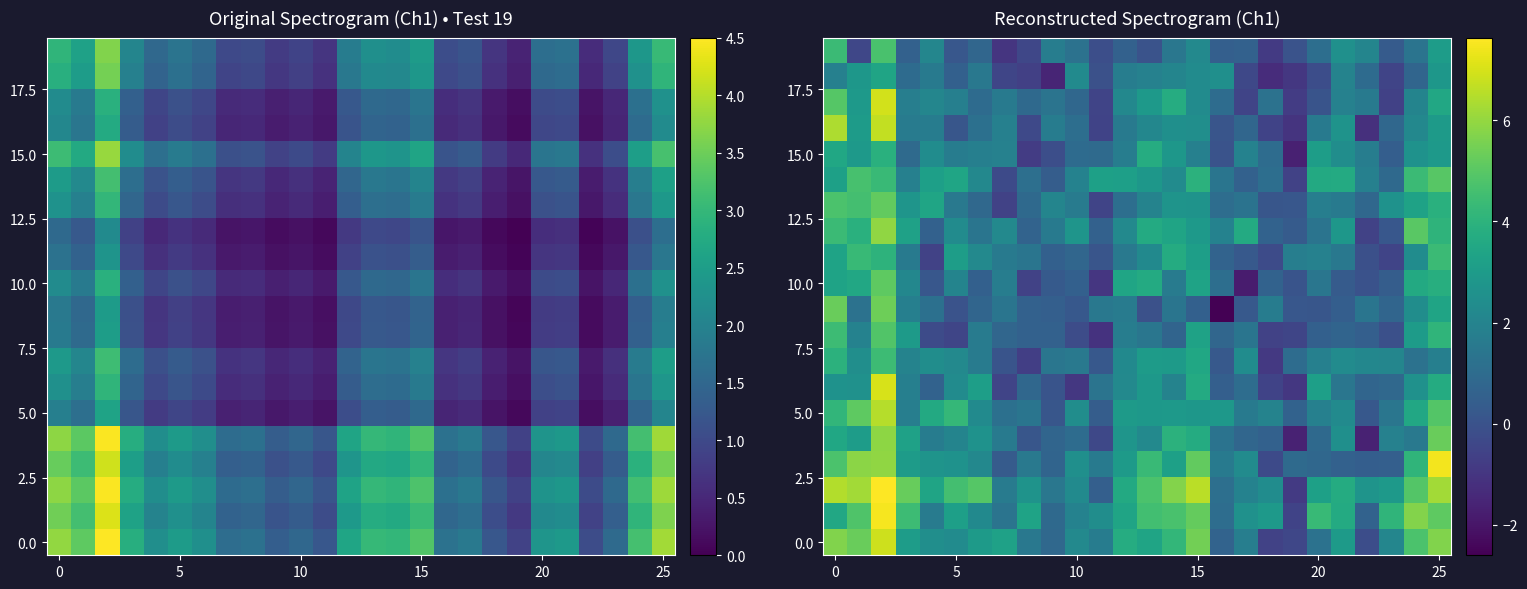

At how many categories does at least one series exceed 4?

13